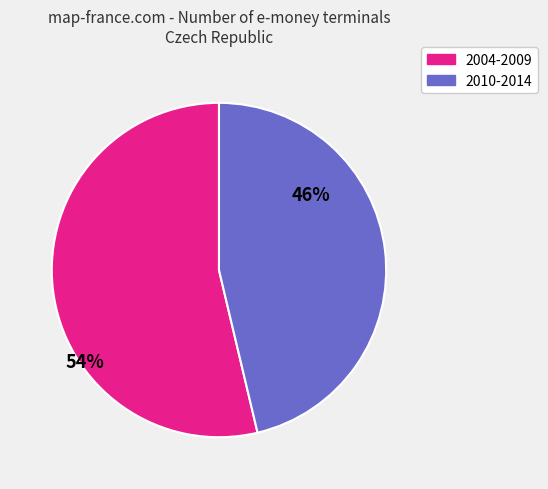

Is there a majority slice in this chart?

Yes